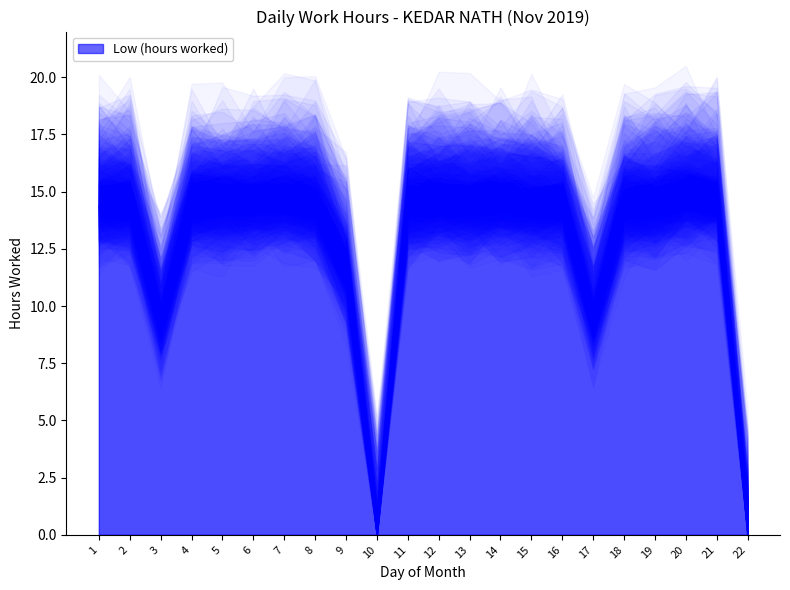

How many lines are shown in the chart?

1